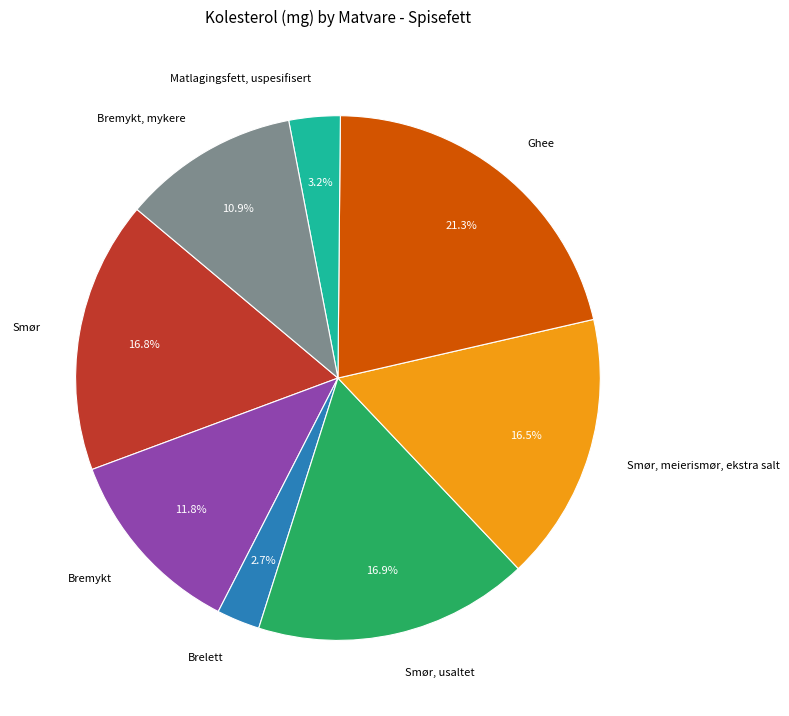

To the nearest percent, what is the difference between the largest and smallest slice percentages?

19%